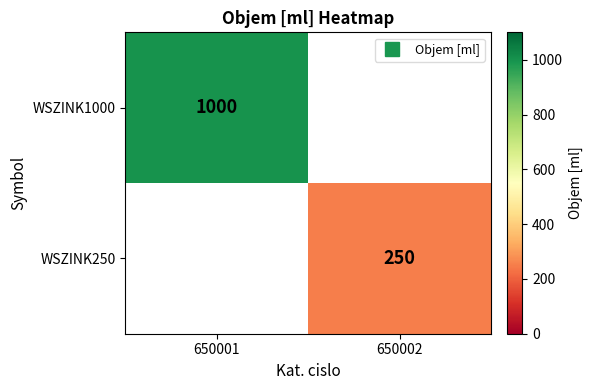

Count the number of categories in the chart.

2